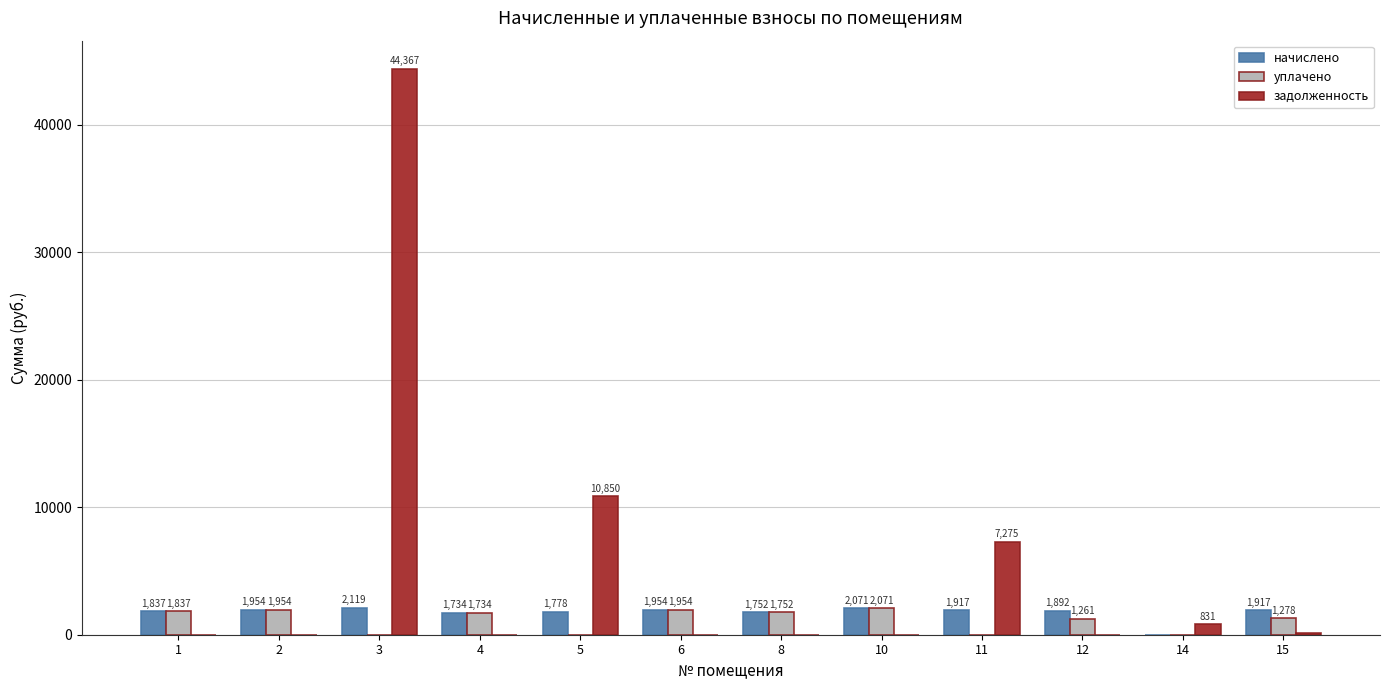

Is it true that задолженность equals 13786.4 at 1?

False